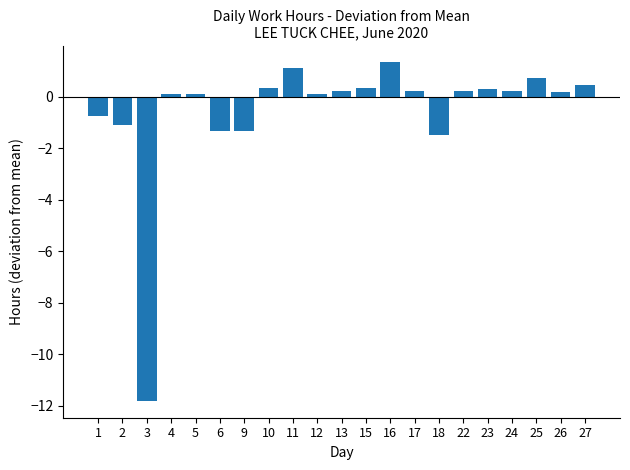

What is the difference between the values at 2 and 6?

0.2